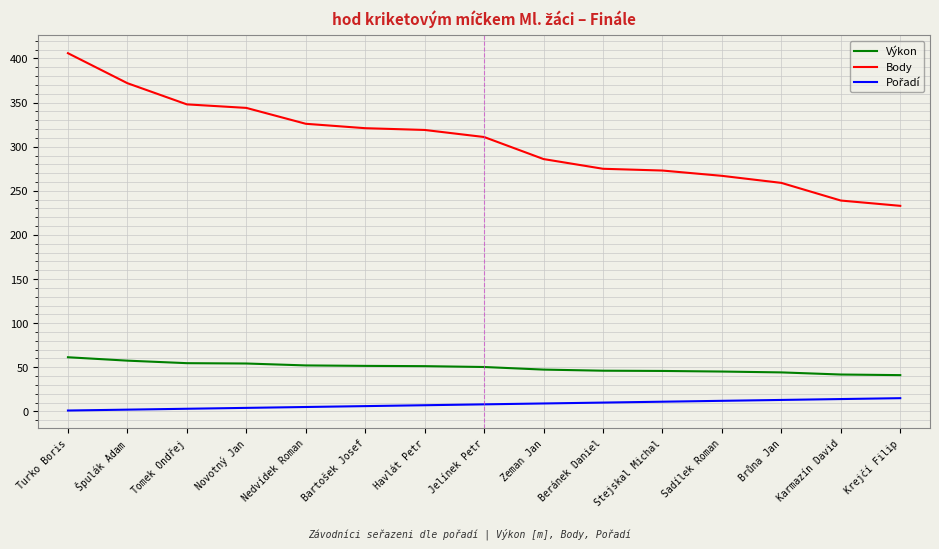

What is the smallest value displayed?

1.0